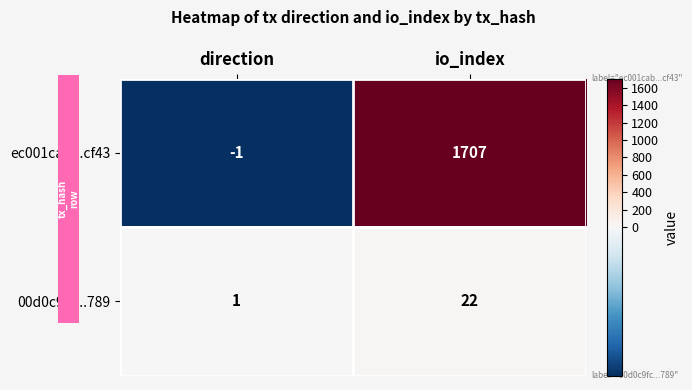

Reading left to right, what are all the values shown in this chart?

ec001cab...cf43: direction=-1	io_index=1707
00d0c9fc...789: direction=1	io_index=22